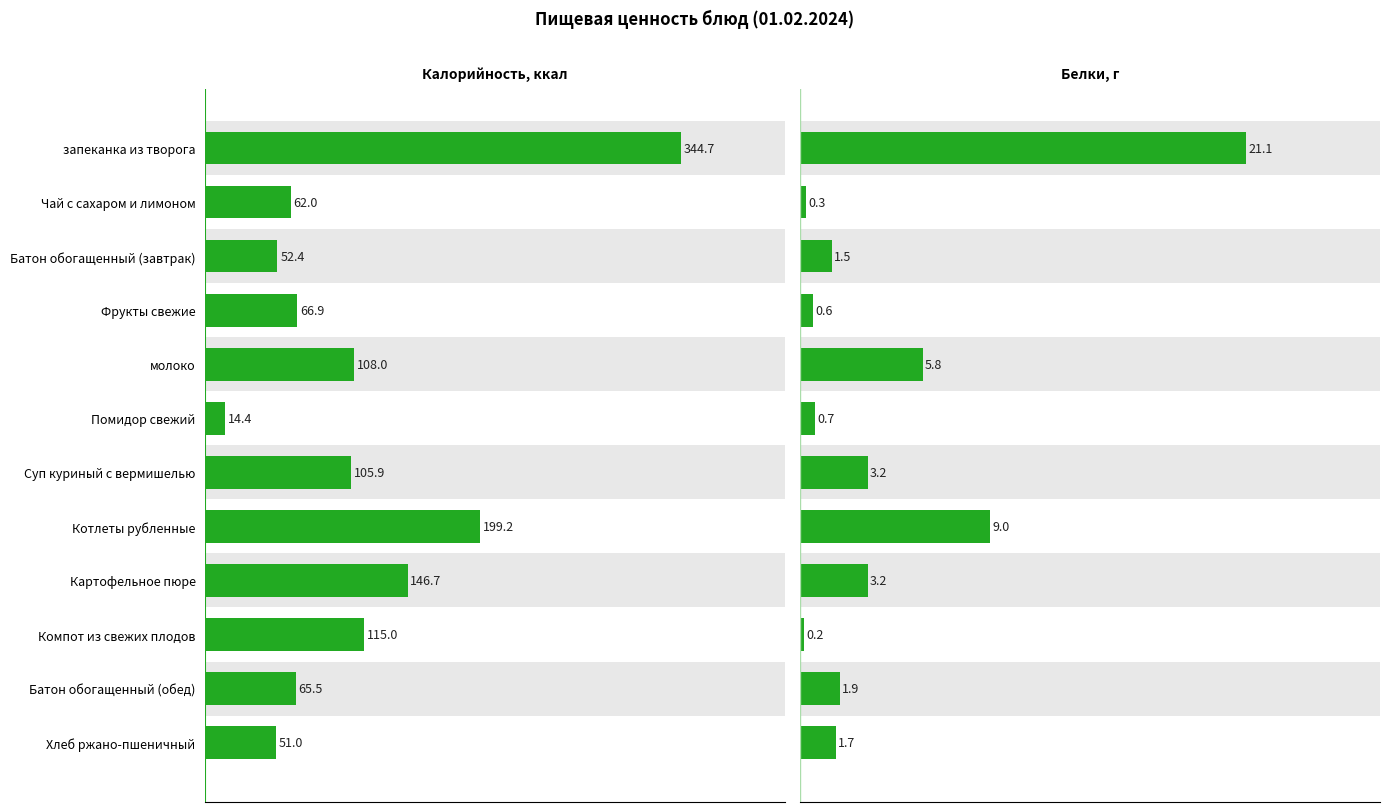

Where is Белки nearest to the value 10?

Котлеты рубленные